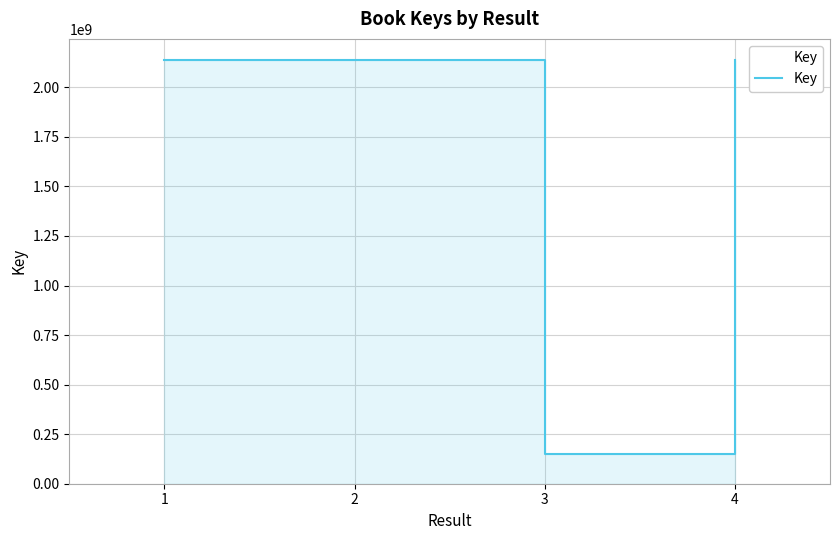

How many interior local valleys (lower than both neighbors) does the data have?

1